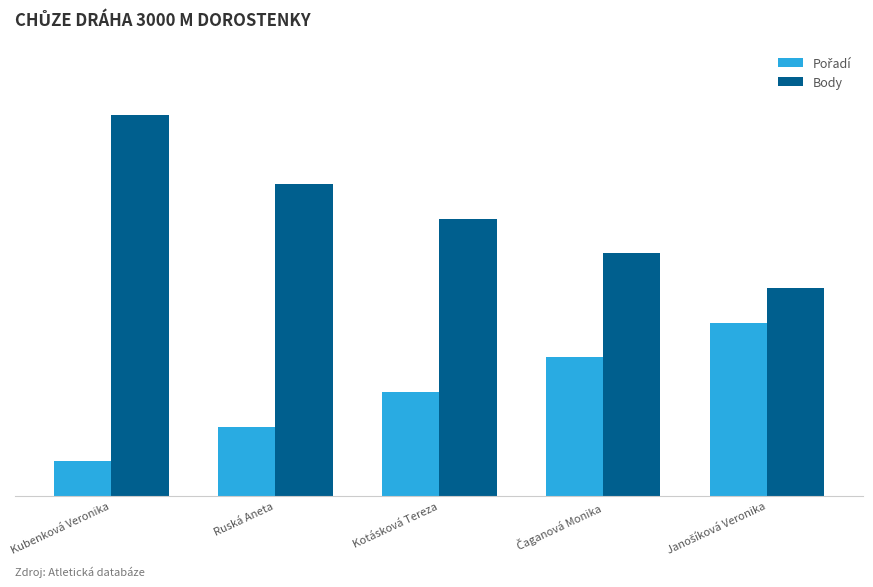

Which series has the largest total across all categories?

Body